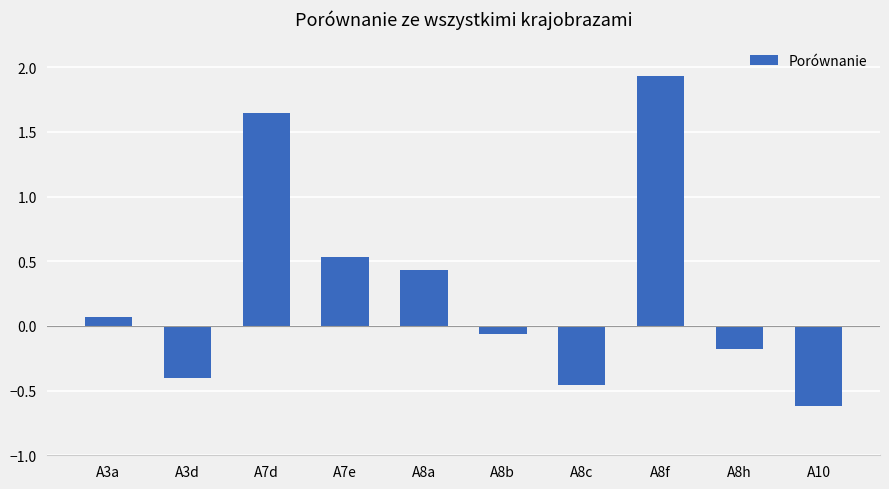

How many values are below 0?

5